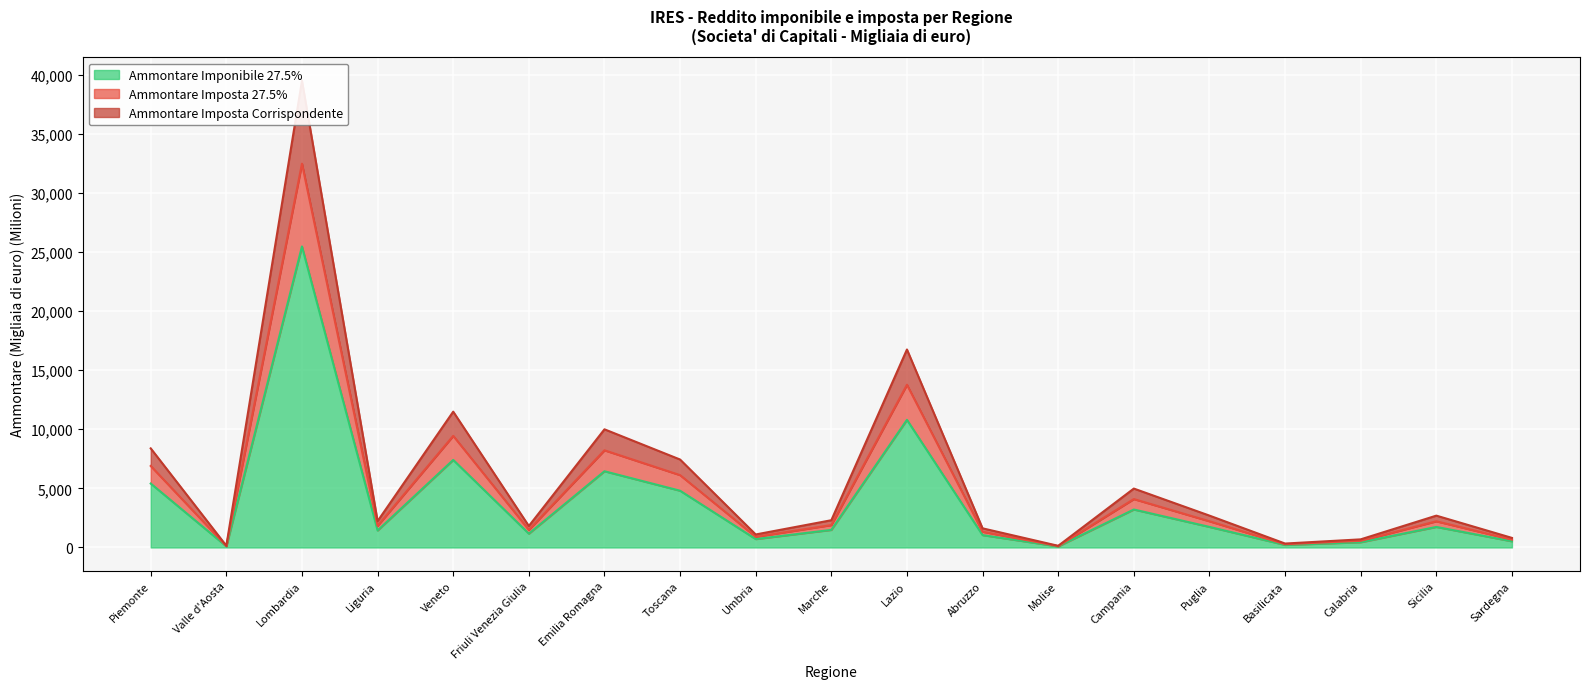

Between Valle d'Aosta and Emilia Romagna, which is larger?

Emilia Romagna